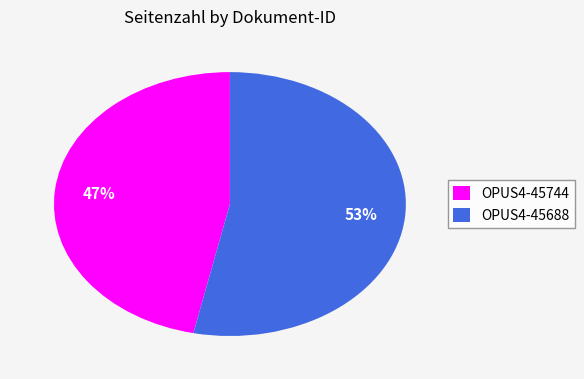

Which slice is the largest?

OPUS4-45688